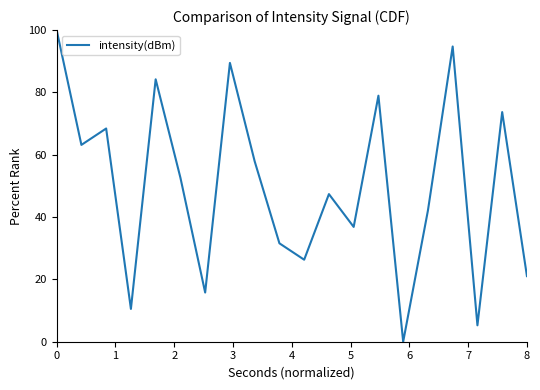

What is the greatest value displayed?

100.0